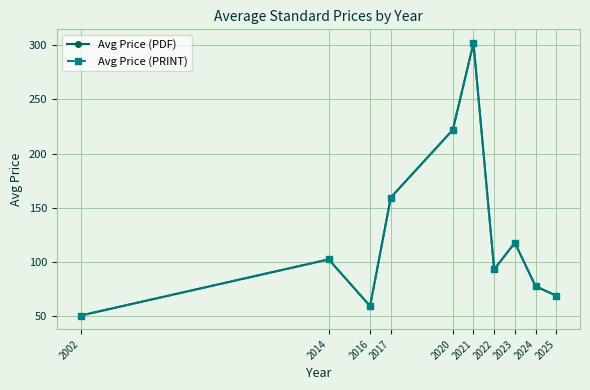

How many lines are shown in the chart?

2